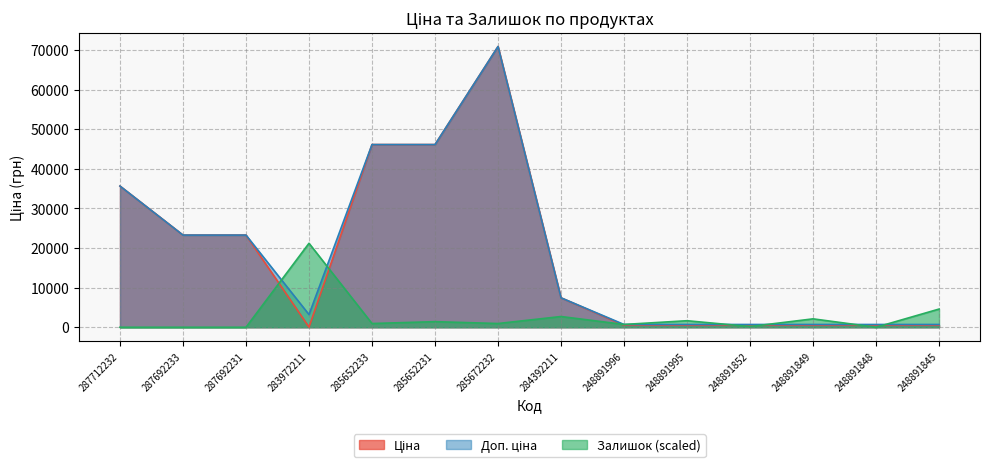

Reading right to left, transcribe all the data shown in this chart.

Ціна: 515.8	515.8	515.8	515.8	515.8	515.8	7436.2	70906.0	46143.9	46143.9	32.0	23278.2	23278.2	35659.4
Доп. ціна: 699.0	699.0	699.0	699.0	699.0	699.0	7436.2	70906.0	46143.9	46143.9	3205.0	23278.2	23278.2	35659.4
Залишок: 4596.1	0.0	2121.3	176.8	1649.9	707.1	2710.5	942.8	1414.2	942.8	21212.9	0.0	0.0	0.0